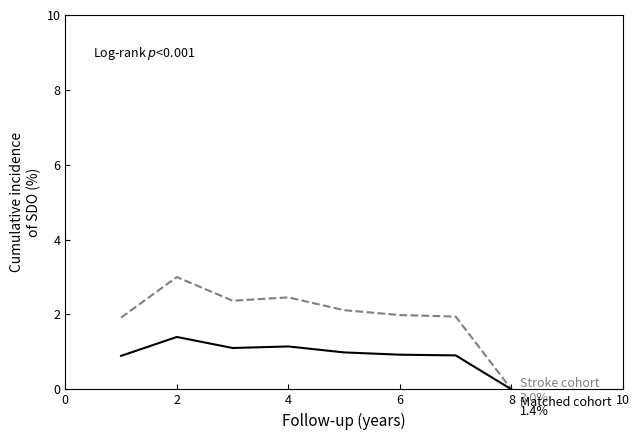

Reading right to left, extract all data points from this chart.

Stroke cohort: 0.0	1.9	2.0	2.1	2.5	2.4	3.0	1.9
Matched cohort: 0.0	0.9	0.9	1.0	1.1	1.1	1.4	0.9